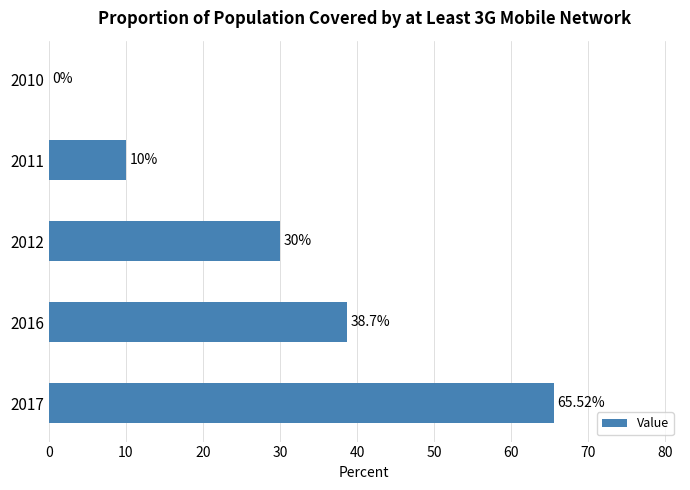

Approximately how many times larger is the value at 2016 compared to 2012?

1.3